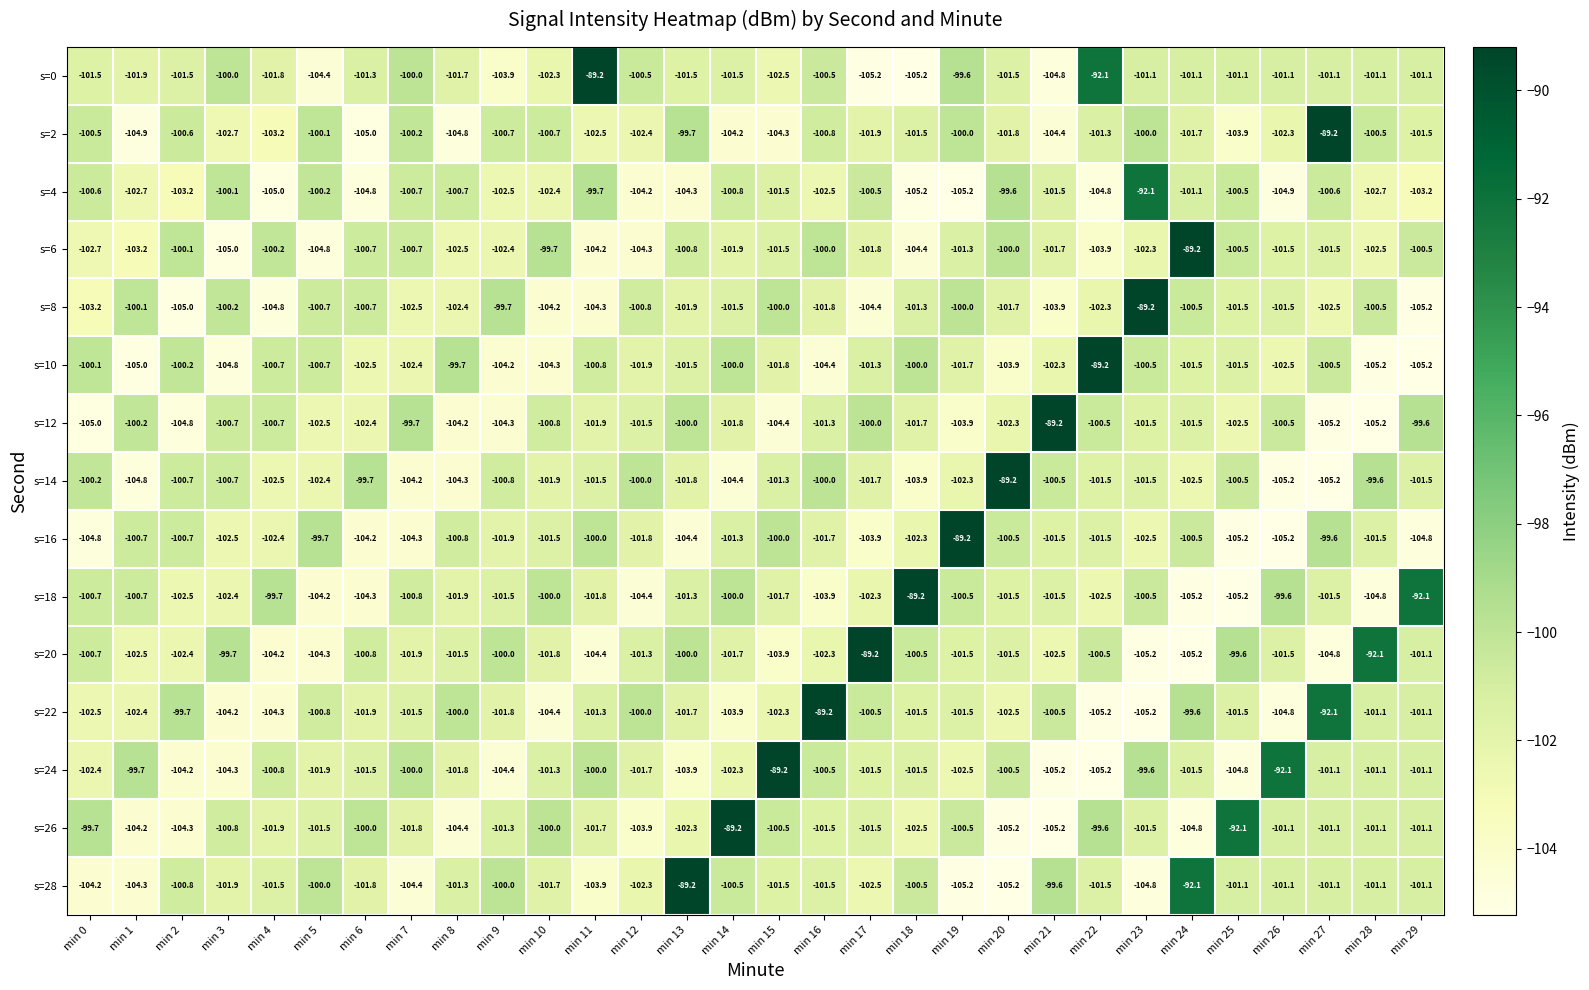

How many distinct data groups are displayed?

15